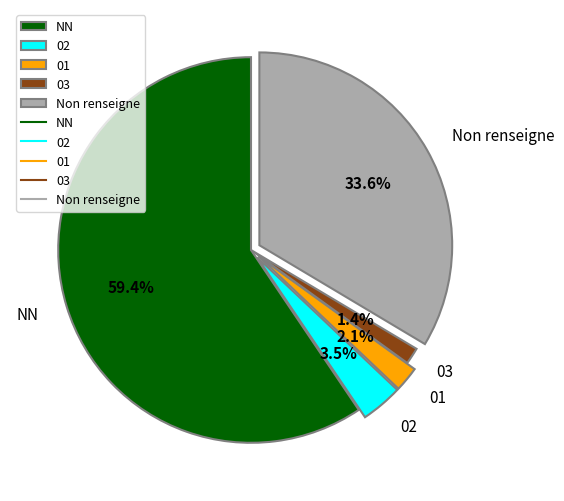

Which category accounts for the majority?

NN